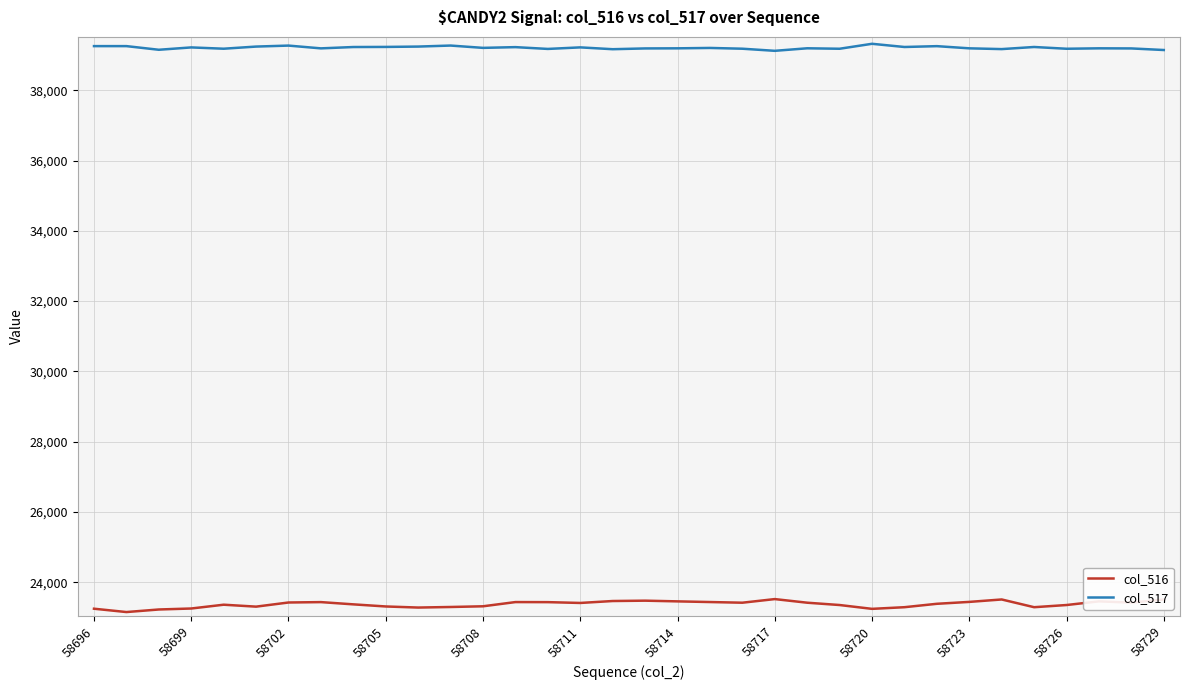

True or false: col_517 and col_516 intersect in this chart.

False